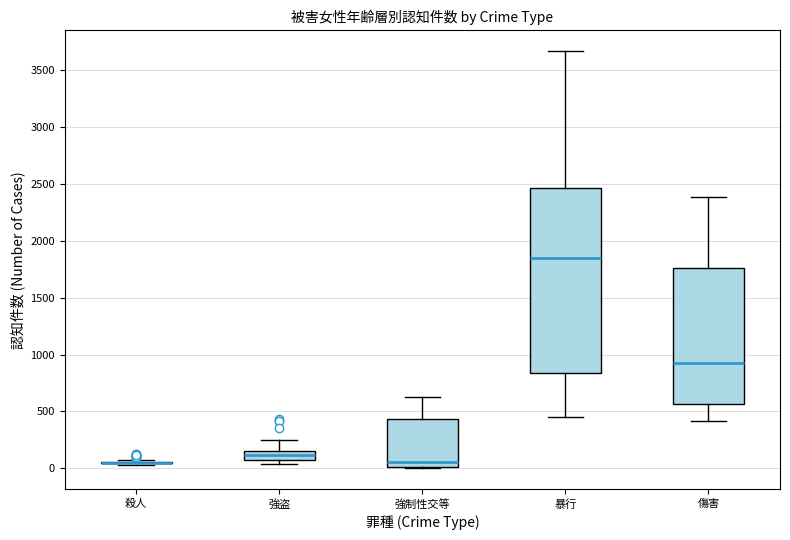

Reading left to right, read every box against the y-axis: the position of its median line, the range the box covers, and the ends of its whiskers. The values are not printed on the chart, so give them approximately, as read against the axis.

殺人: box collapsed to a line at 50, whiskers 50 to 100
強盗: median 100, box 50 to 150, whiskers 50 (below the box's lower edge) to 250
強制性交等: median 50, box 0 to 450, whiskers 0 to 650
暴行: median 1850, box 850 to 2450, whiskers 450 to 3650
傷害: median 950, box 550 to 1750, whiskers 400 to 2400